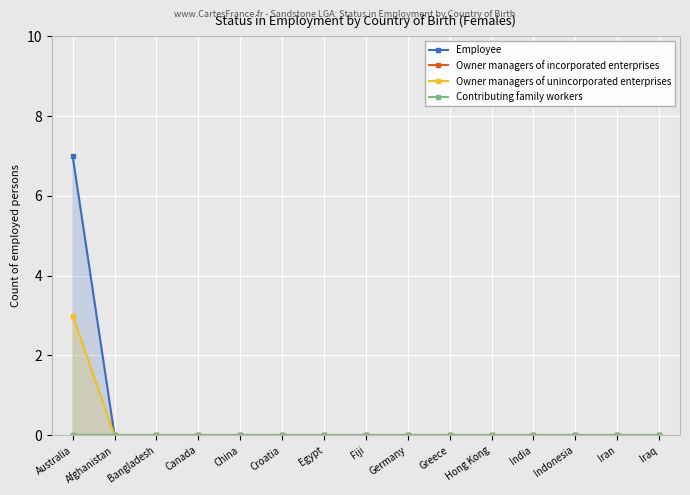

Rank the series by their maximum value, from lowest to highest.

Owner managers of incorporated enterprises, Contributing family workers, Owner managers of unincorporated enterprises, Employee